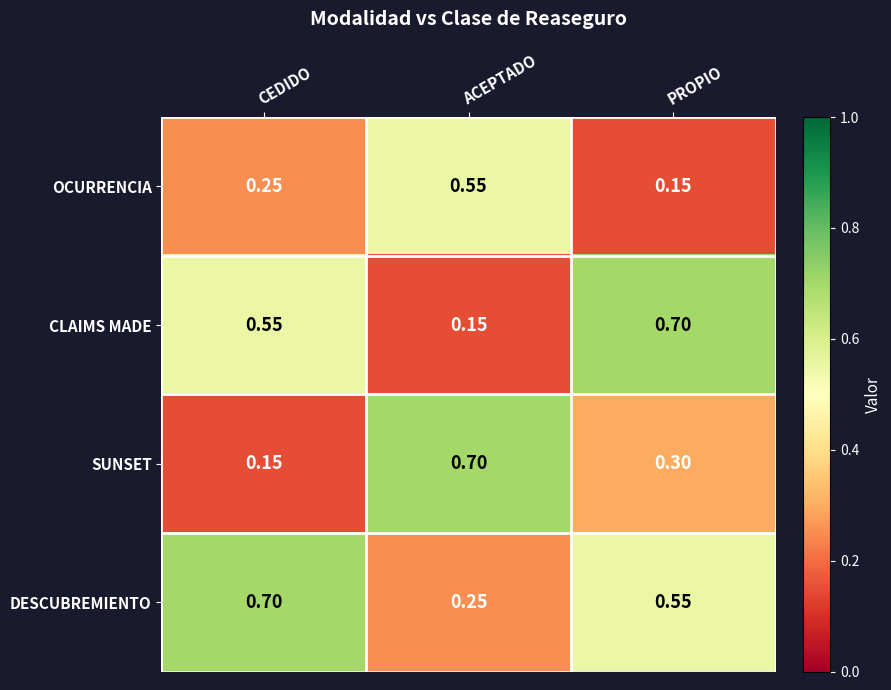

At ACEPTADO, list the series in order from largest to smallest.

SUNSET, OCURRENCIA, DESCUBREMIENTO, CLAIMS MADE